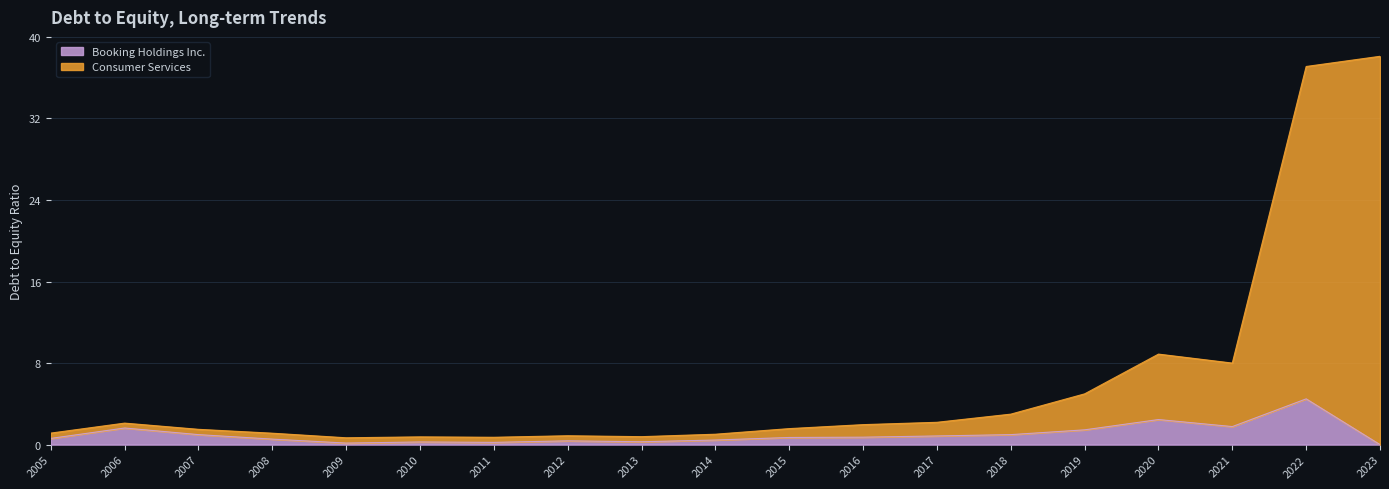

Rank the series at 2015 from lowest to highest value.

Booking Holdings Inc., Consumer Services